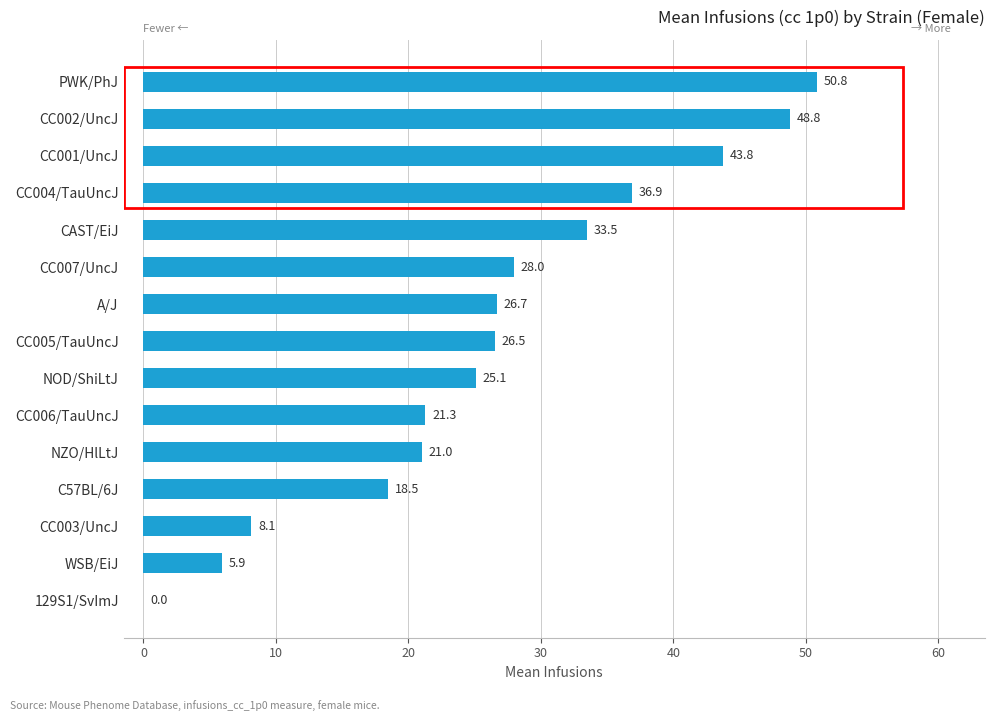

Between A/J and 129S1/SvImJ, which is larger?

A/J